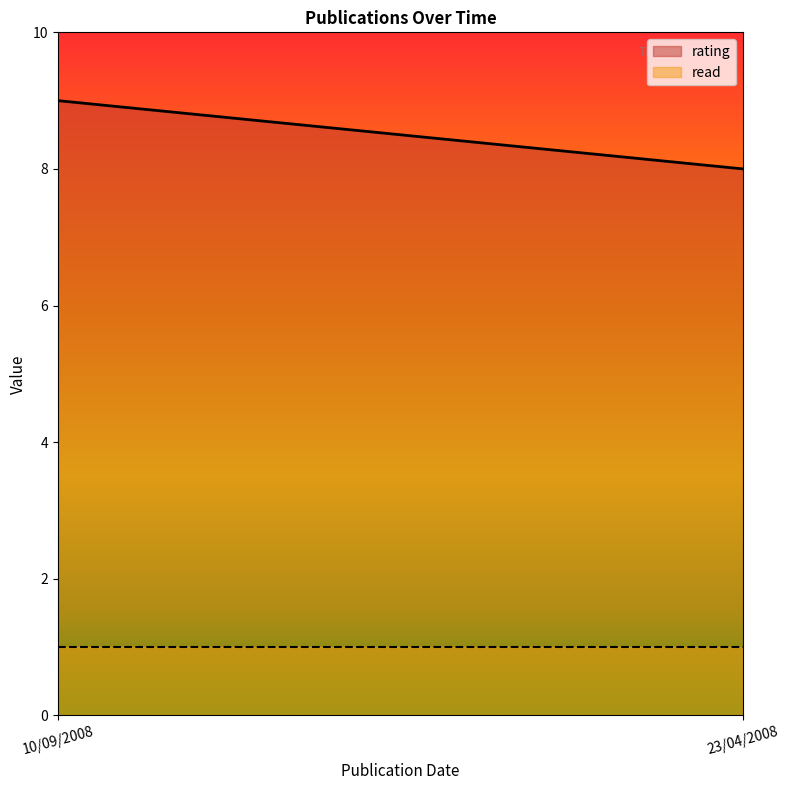

Which series has the largest total across all categories?

rating